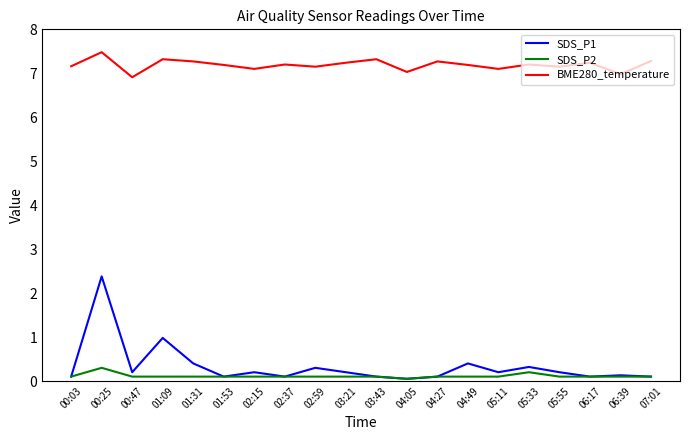

What is the sum of the SDS_P2 values at 02:59 and 05:33?

0.3